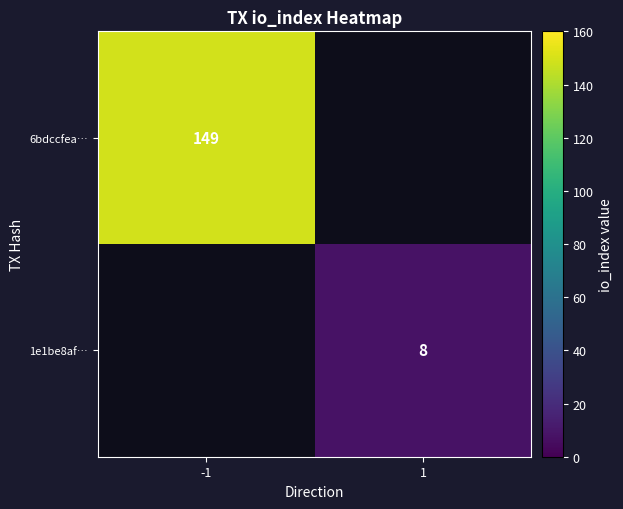

Is it true that 6bdccfea… equals 149 at -1?

True